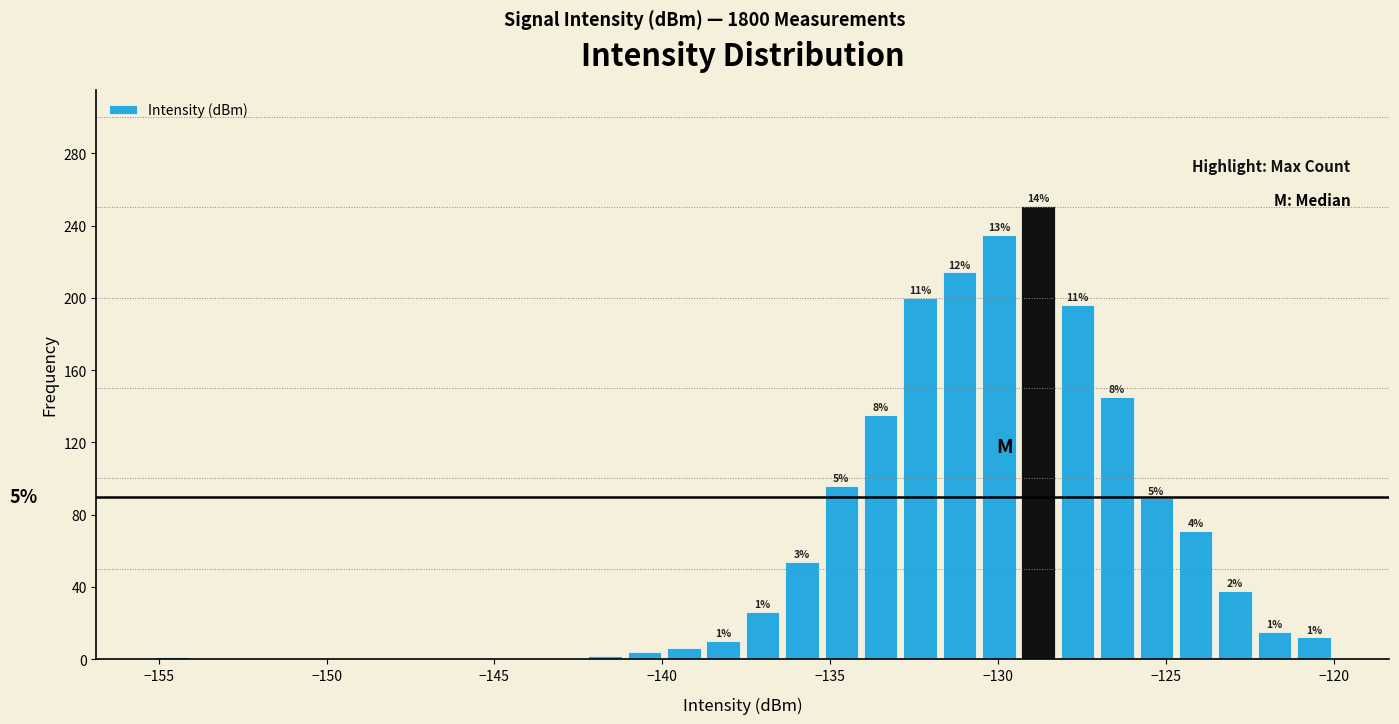

Around what value on the x-axis is the tallest bar? Give the approximate position of its centre, as read against the axis.

-129.0